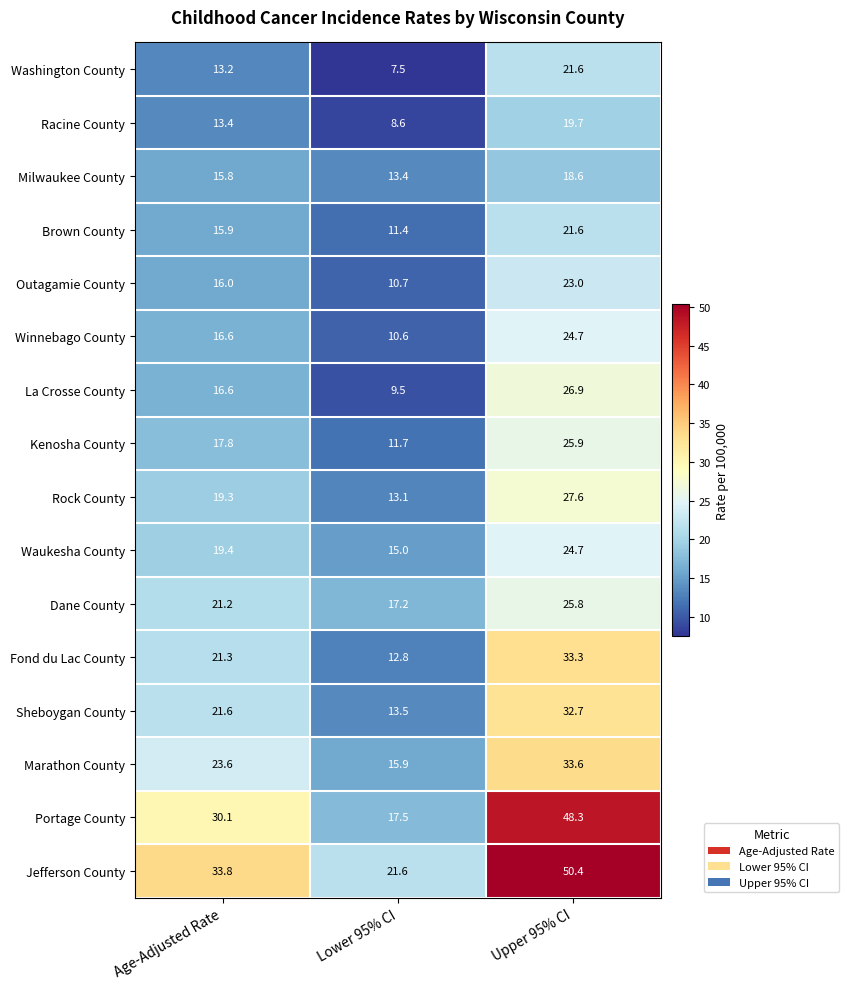

Rank the categories by Marathon County value from highest to lowest.

Upper 95% CI, Age-Adjusted Rate, Lower 95% CI